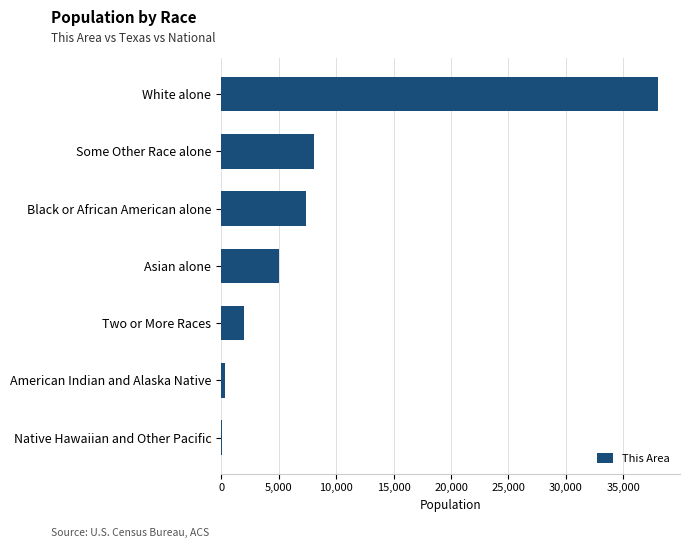

True or false: the data shows 21602 at White alone.

False